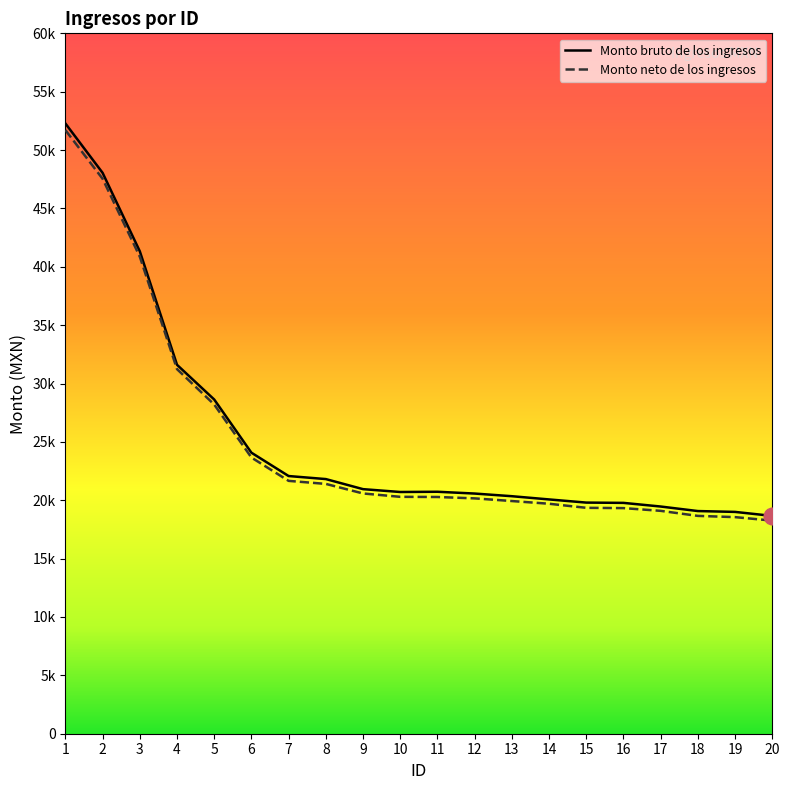

Reading left to right, what are all the values shown in this chart?

Monto bruto de los ingresos: 52278.0	48048.0	41330.0	31603.7	28631.0	24075.0	22075.0	21815.0	20952.0	20708.0	20727.8	20575.0	20347.0	20071.2	19800.2	19775.7	19463.5	19075.0	19002.8	18659.0
Monto neto de los ingresos: 51709.1	47538.1	40866.5	31233.8	28201.1	23661.2	21661.2	21401.2	20582.0	20294.2	20279.8	20161.2	19933.2	19701.2	19352.1	19327.6	19093.5	18661.2	18554.8	18257.0